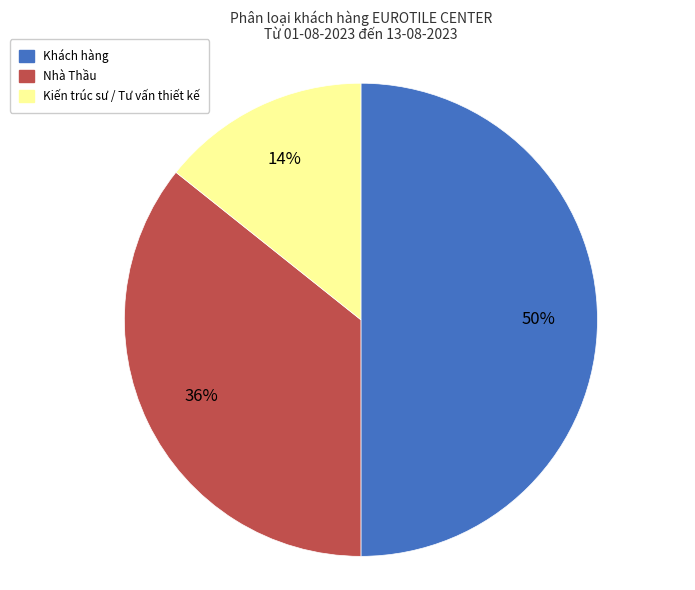

Which has a higher value, Kiến trúc sư / Tư vấn thiết kế or Khách hàng?

Khách hàng